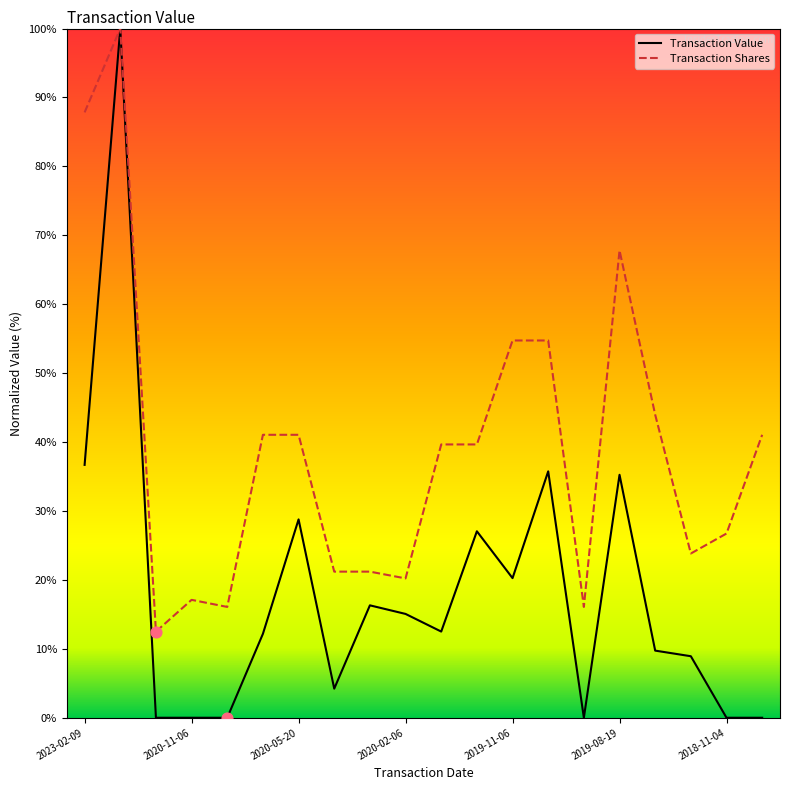

At how many categories does at least one series exceed 57?

3